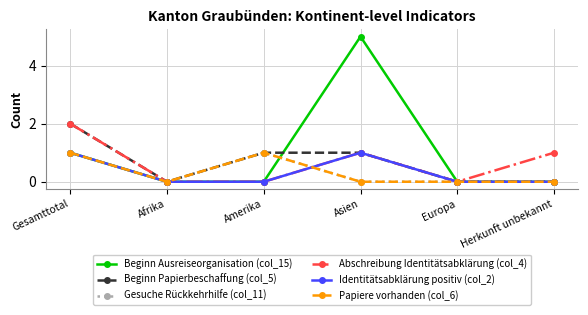

After their last crossing, which series has the higher values: Gesuche Rückkehrhilfe (col_11) or Abschreibung Identitätsabklärung (col_4)?

Abschreibung Identitätsabklärung (col_4)